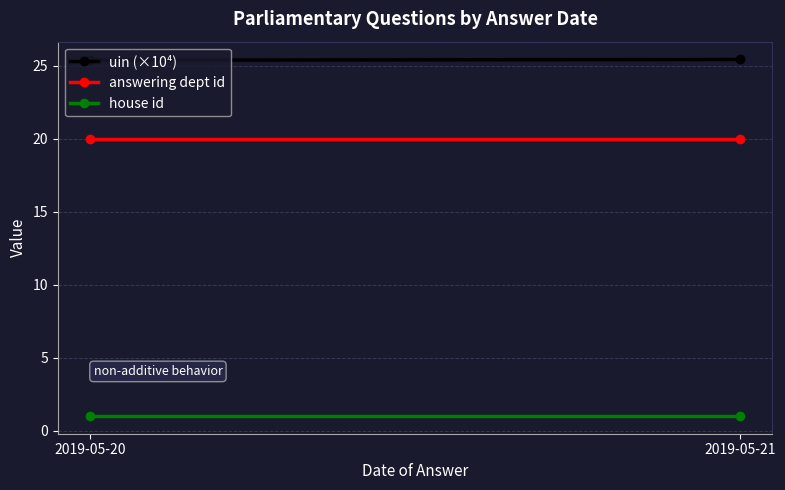

At which label is answering dept id closest to 20?

2019-05-20